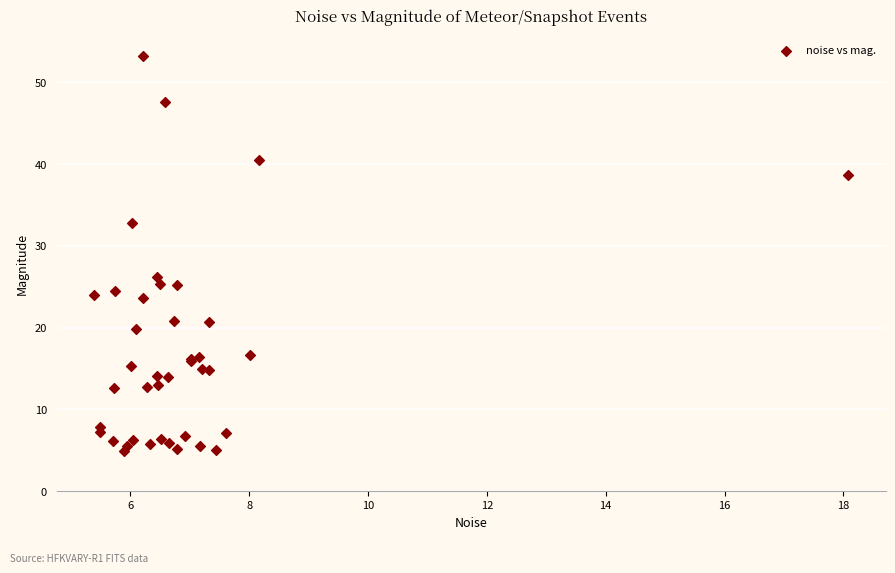

What Y value in the scatter plot is closest to 29?

26.2